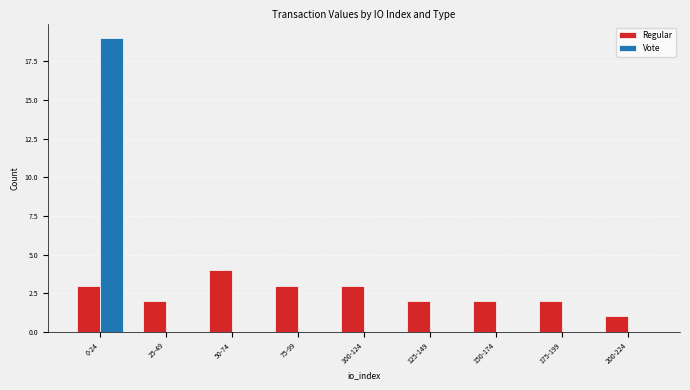

Which series has the largest total across all categories?

Regular